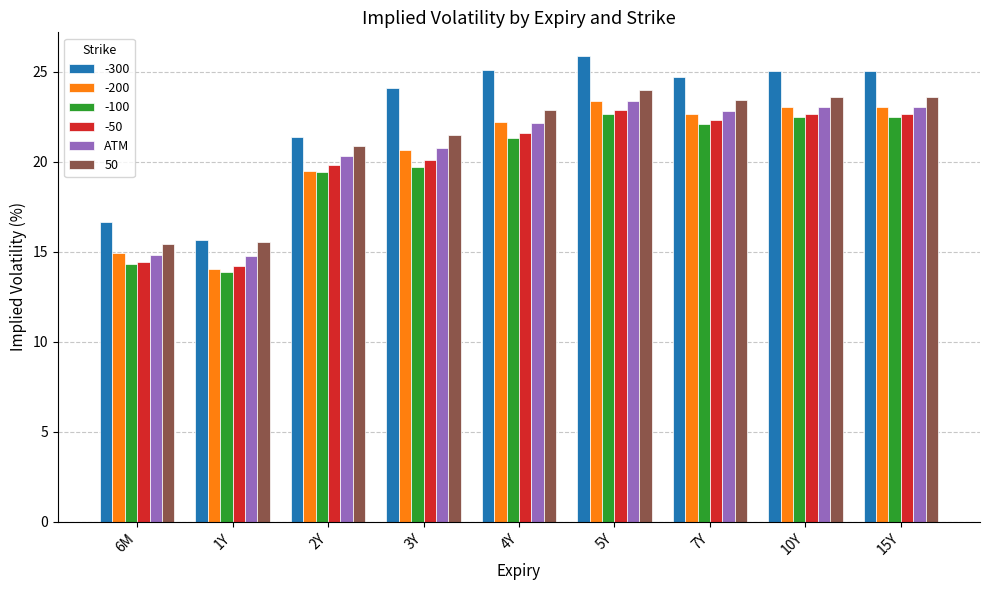

What is the minimum value shown in the chart?

13.9